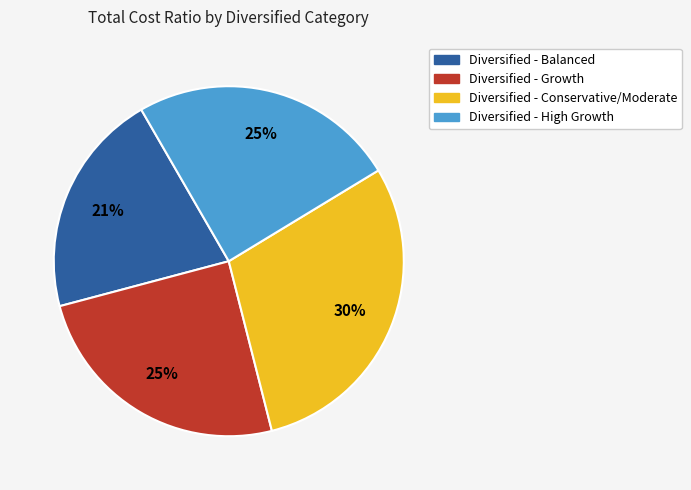

What percentage is the Diversified - Growth slice, to the nearest percent?

25%